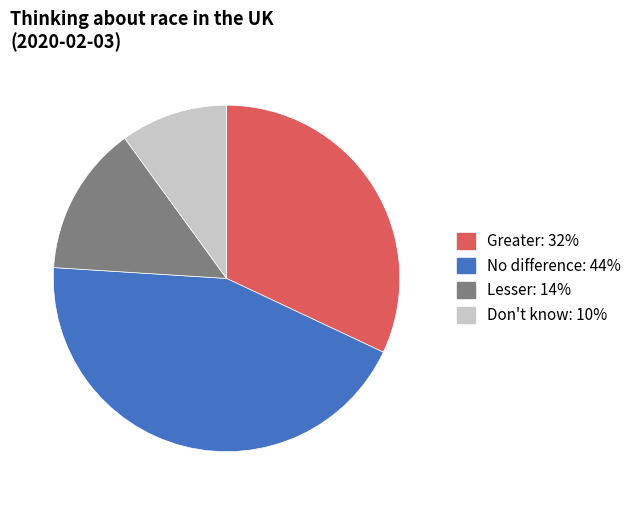

True or false: No difference accounts for 32% of the total.

False